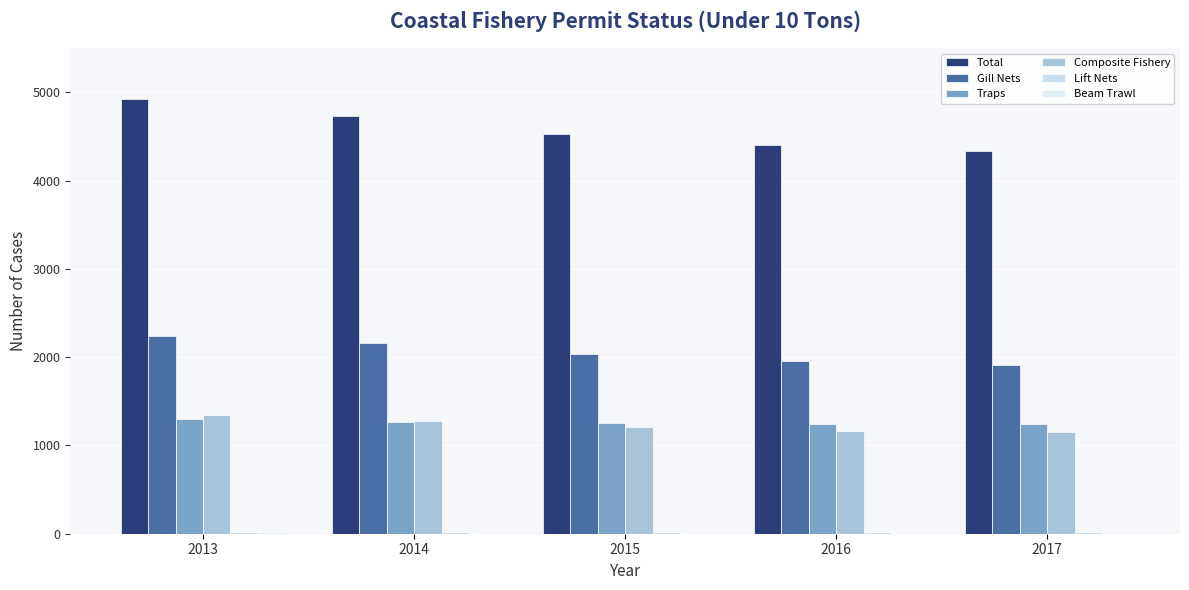

What is the spread (max minus min) of values at 2015?

4534